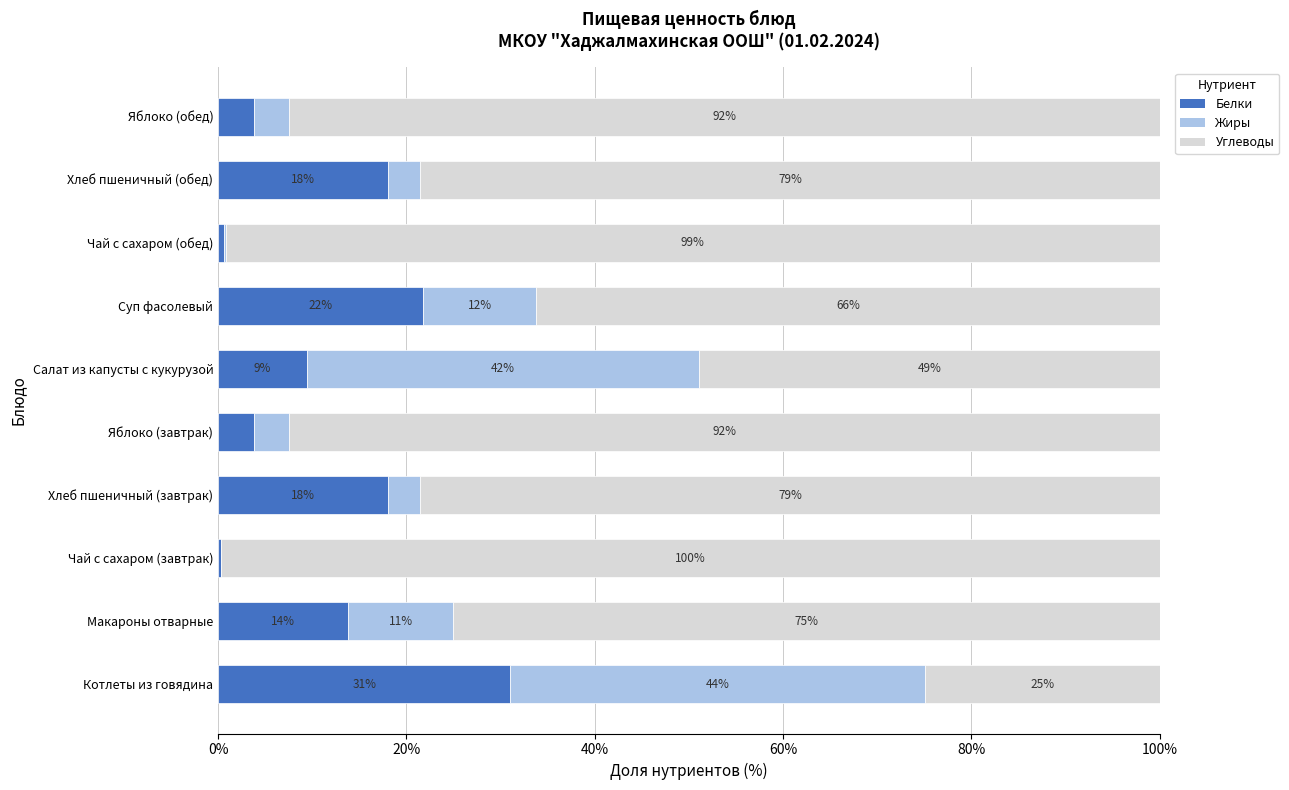

What is the total value across all series at Яблоко (обед)?

100.0